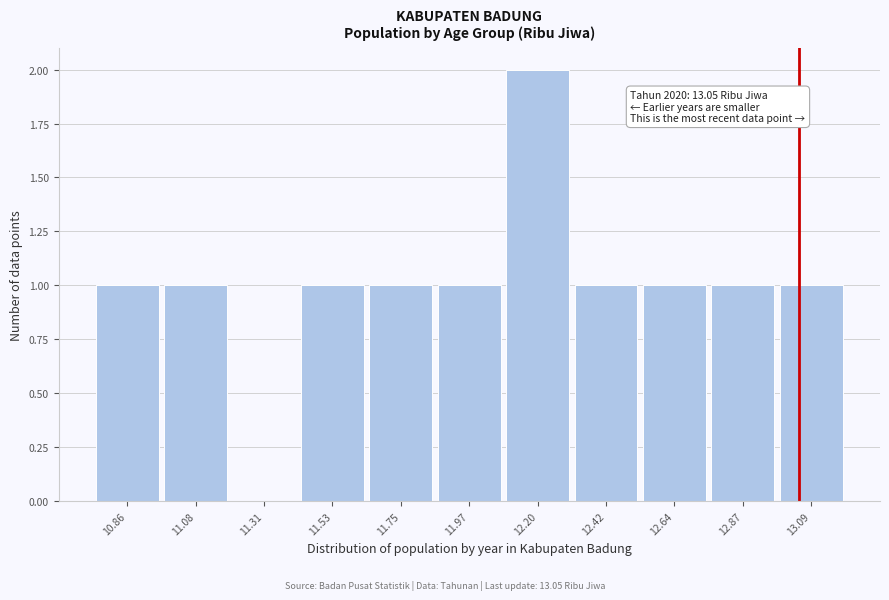

Over which range of the x-axis is the bar tallest?

12.10 to 12.30